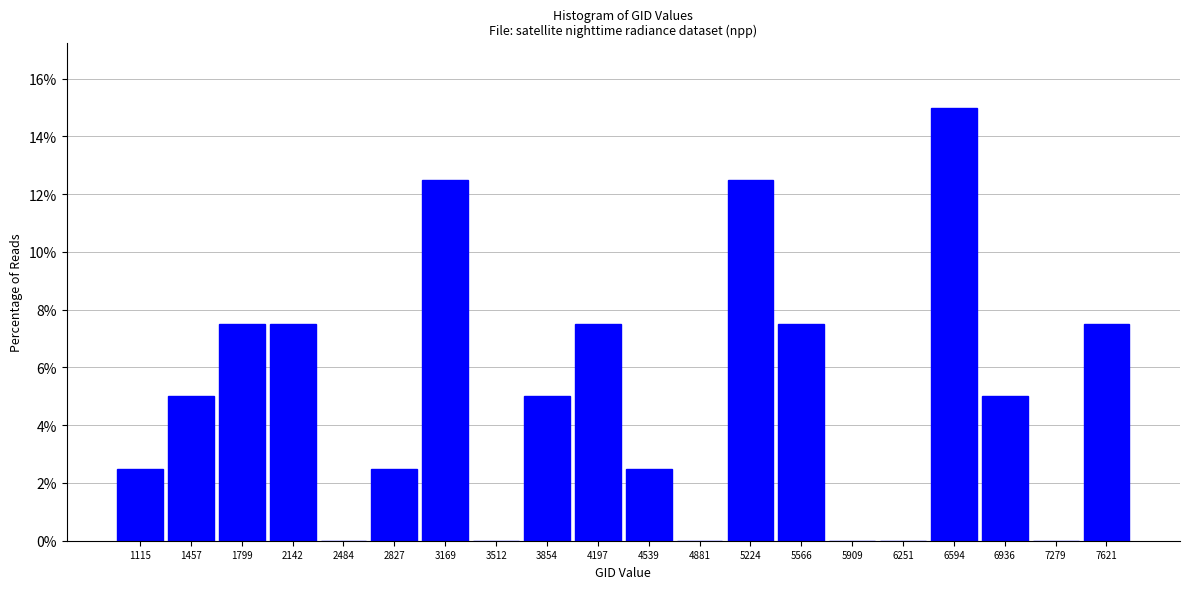

Reading right to left, list all the values displayed in this chart.

7621=7.5	7279=0.0	6936=5.0	6594=15.0	6251=0.0	5909=0.0	5566=7.5	5224=12.5	4881=0.0	4539=2.5	4197=7.5	3854=5.0	3512=0.0	3169=12.5	2827=2.5	2484=0.0	2142=7.5	1799=7.5	1457=5.0	1115=2.5